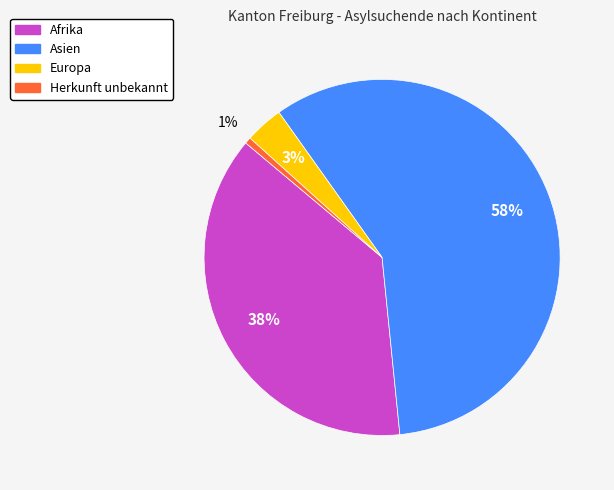

Combined, do Afrika and Asien account for over 50%?

Yes